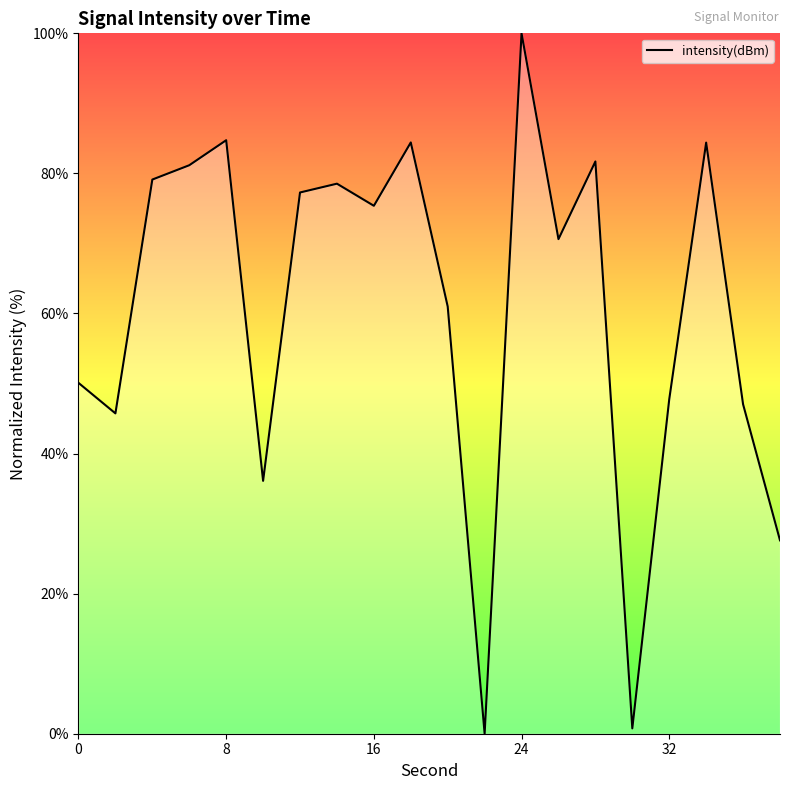

What is the maximum value shown in the chart?

100.0